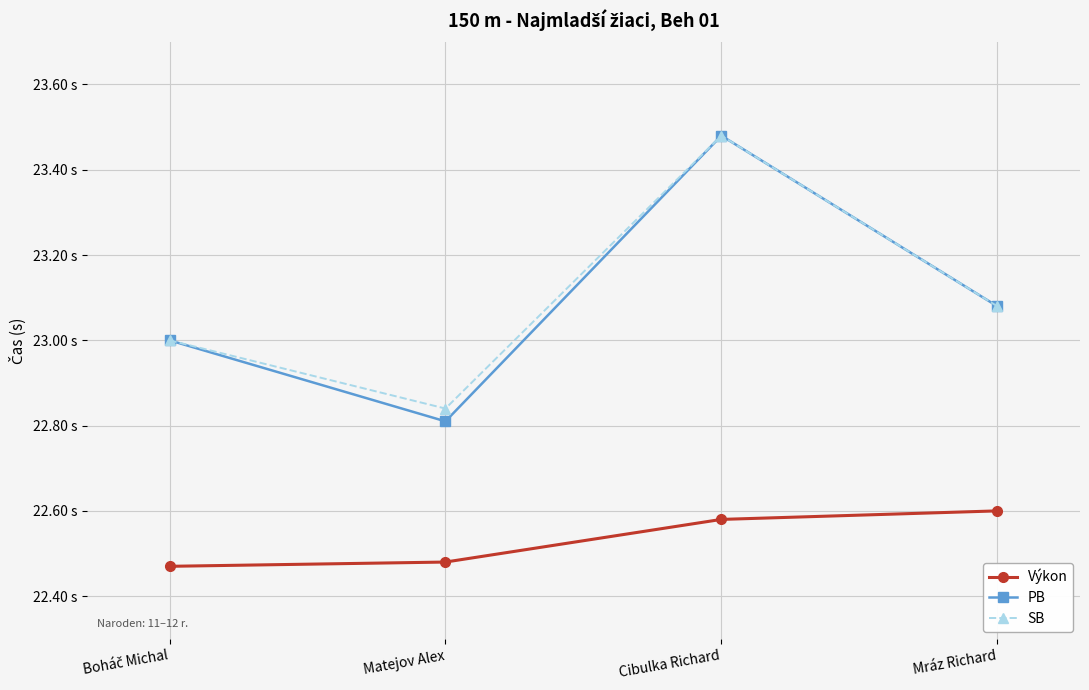

Reading left to right, list all the values displayed in this chart.

Výkon: 22.5	22.5	22.6	22.6
PB: 23.0	22.8	23.5	23.1
SB: 23.0	22.8	23.5	23.1